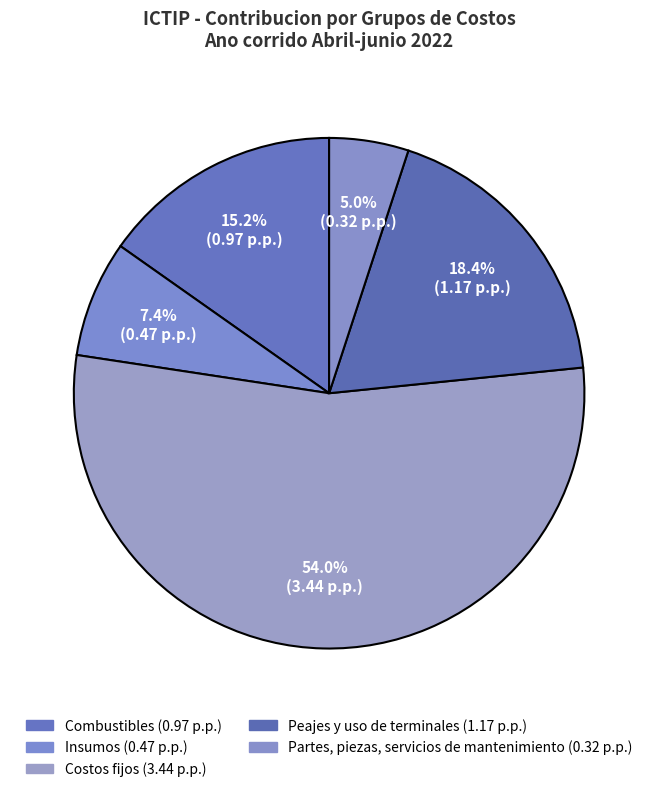

How many slices are in this pie chart?

5